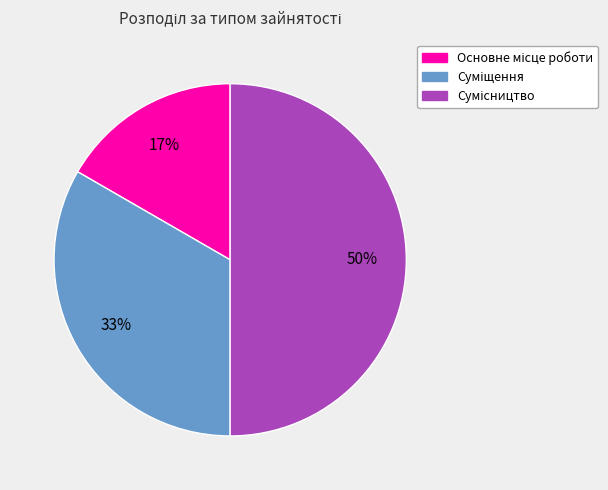

To the nearest percent, what is the difference between the largest and smallest slice percentages?

33%